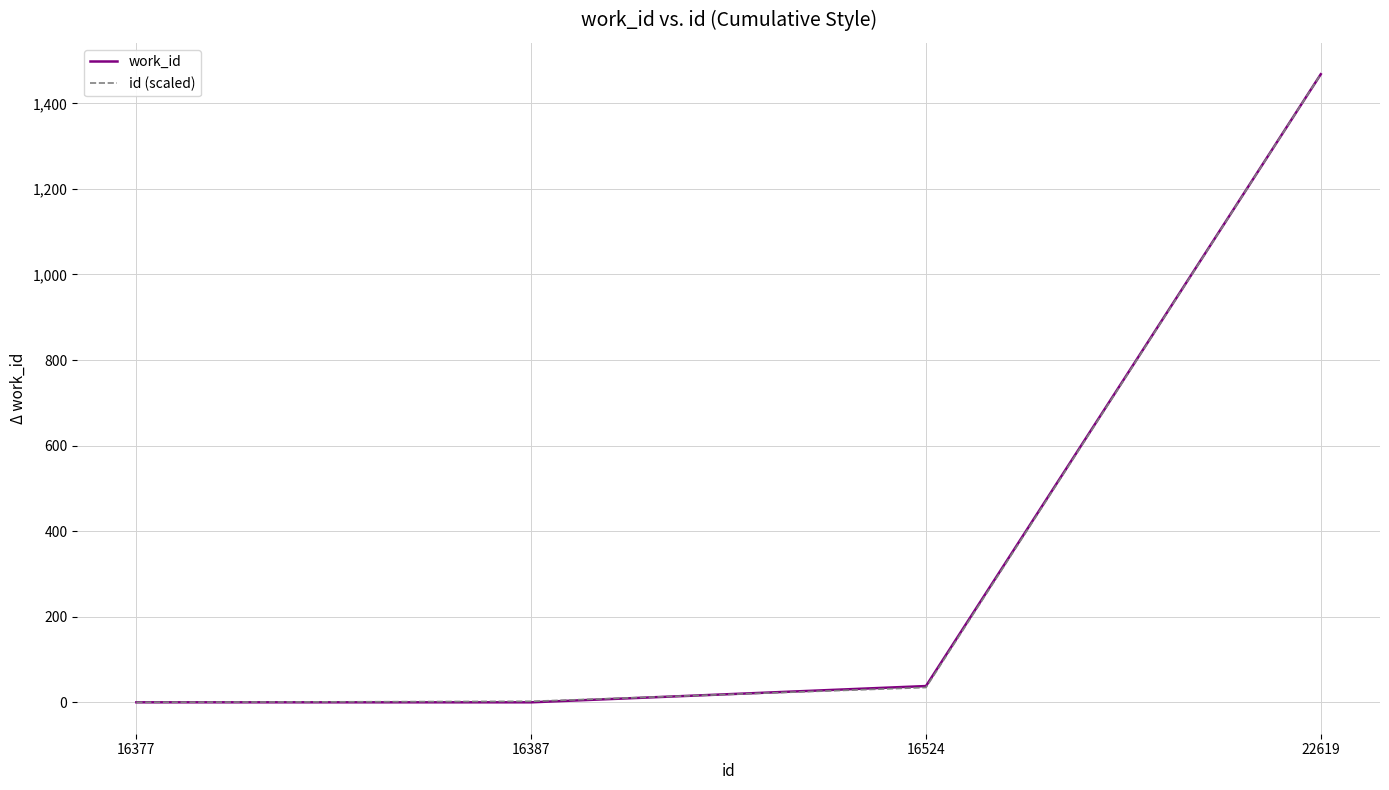

True or false: work_id has more than 1 points higher than both neighbors.

False